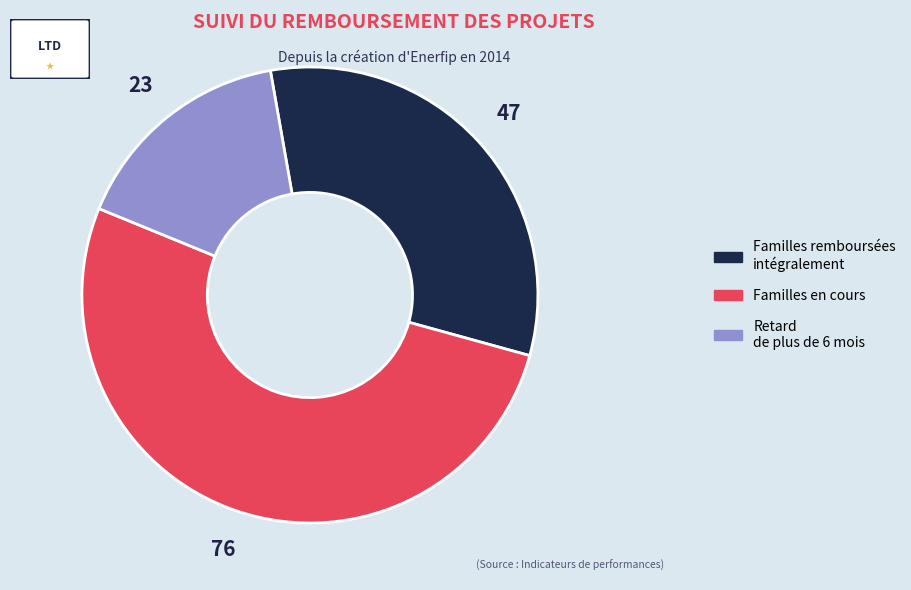

Is there any slice that represents more than half of the pie?

Yes